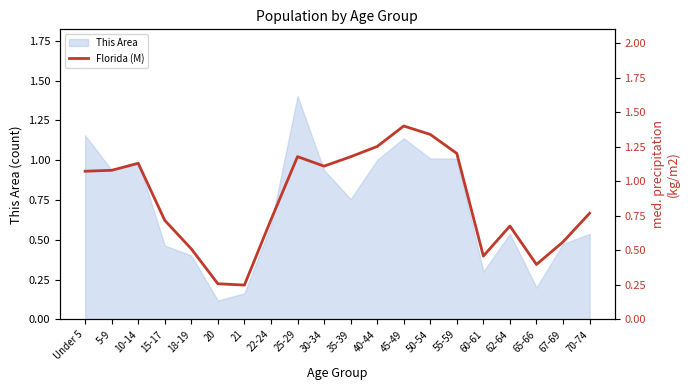

Which category has the highest value across all series?

45-49